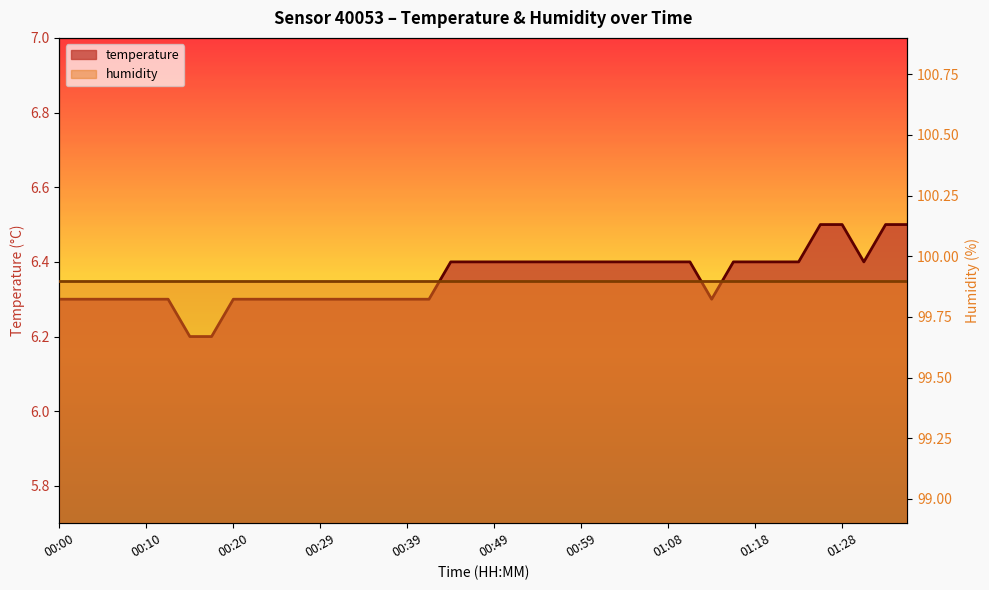

What position from the left is 01:21?

34